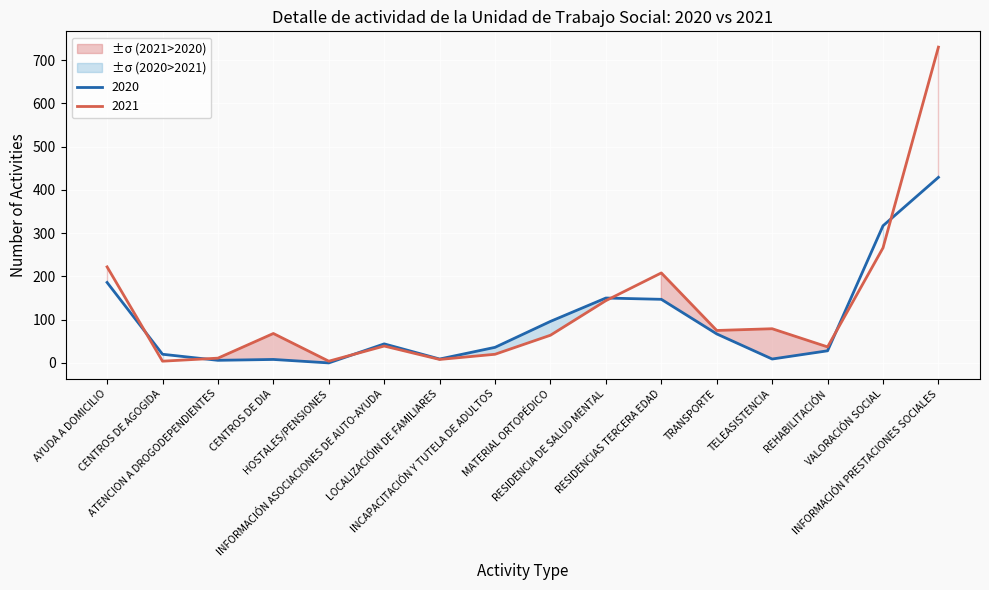

In 2021, how many points are higher than both neighbors (excluding endpoints)?

4